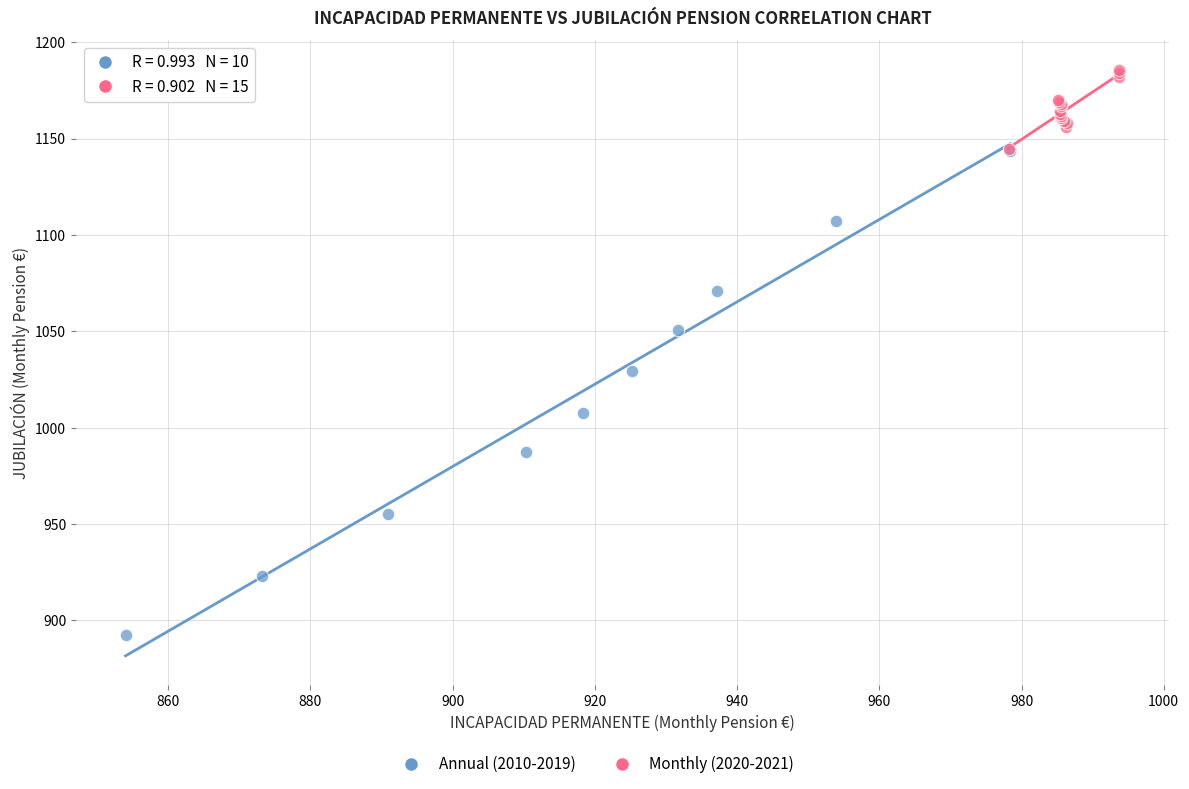

Which series reaches the maximum Y coordinate?

Monthly (2020-2021)